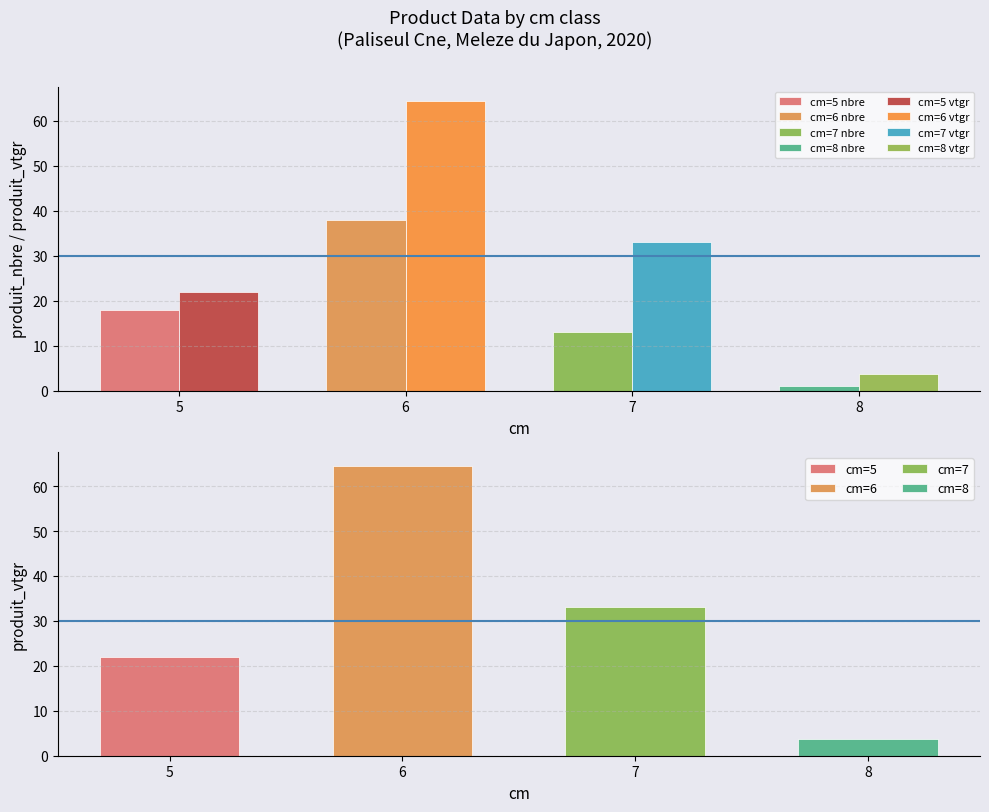

The value of produit_vtgr at 5 is 22.0. True or false?

True